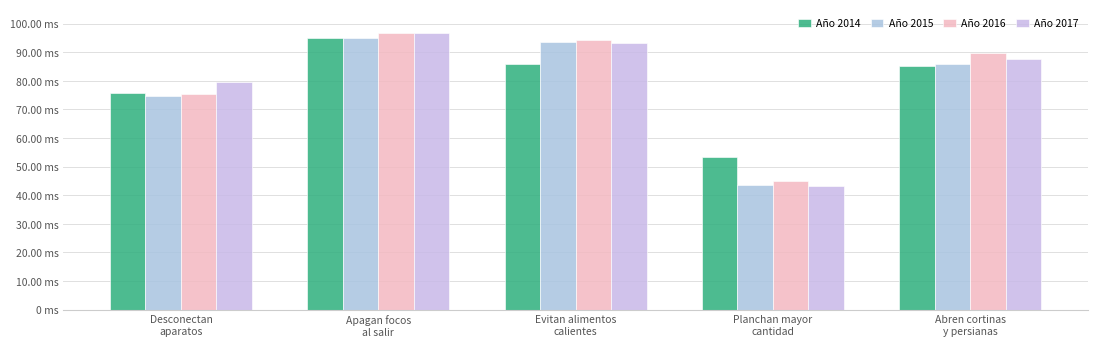

The value of Año 2016 at Planchan mayor
cantidad is 45.1. True or false?

True